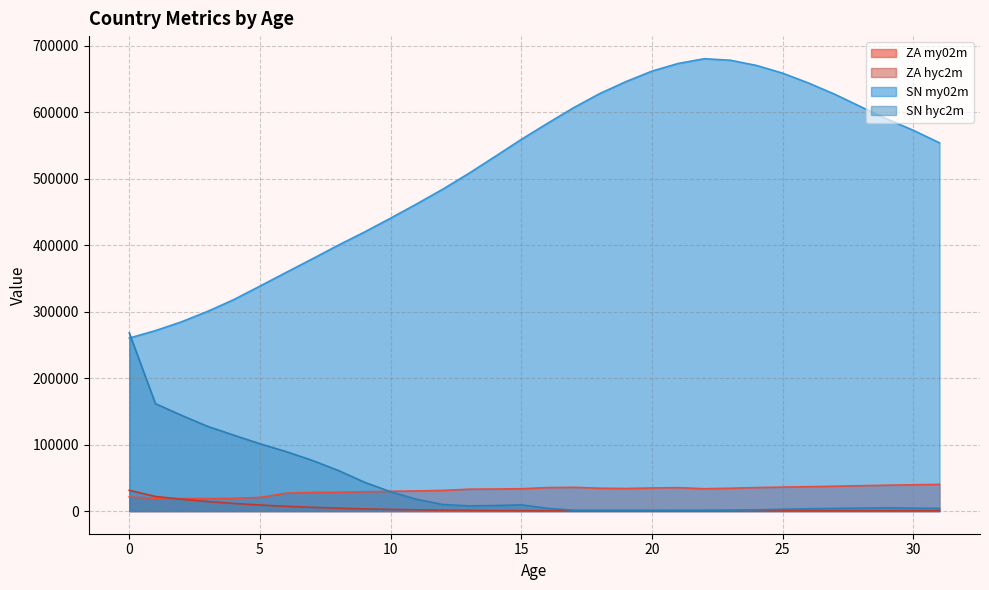

What is the difference between the maximum and second lowest values in the ZA my02m series?

21389.2